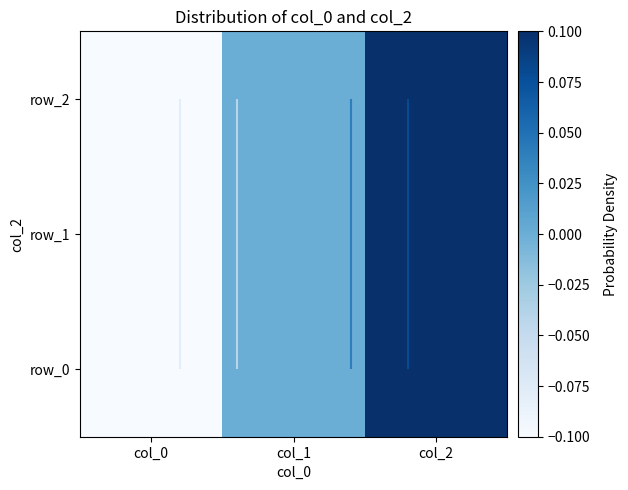

True or false: row_2 has a value of -0.1 at col_1.

False